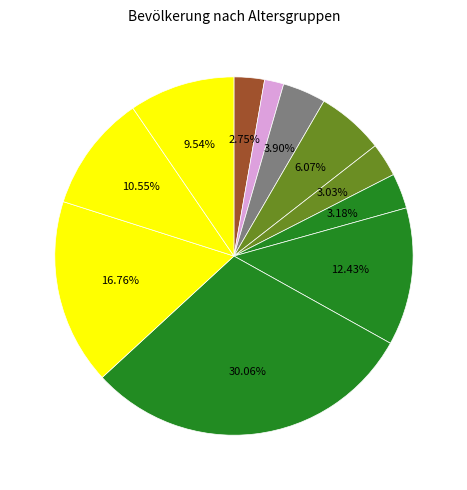

To the nearest percent, what is the average slice percentage?

9%